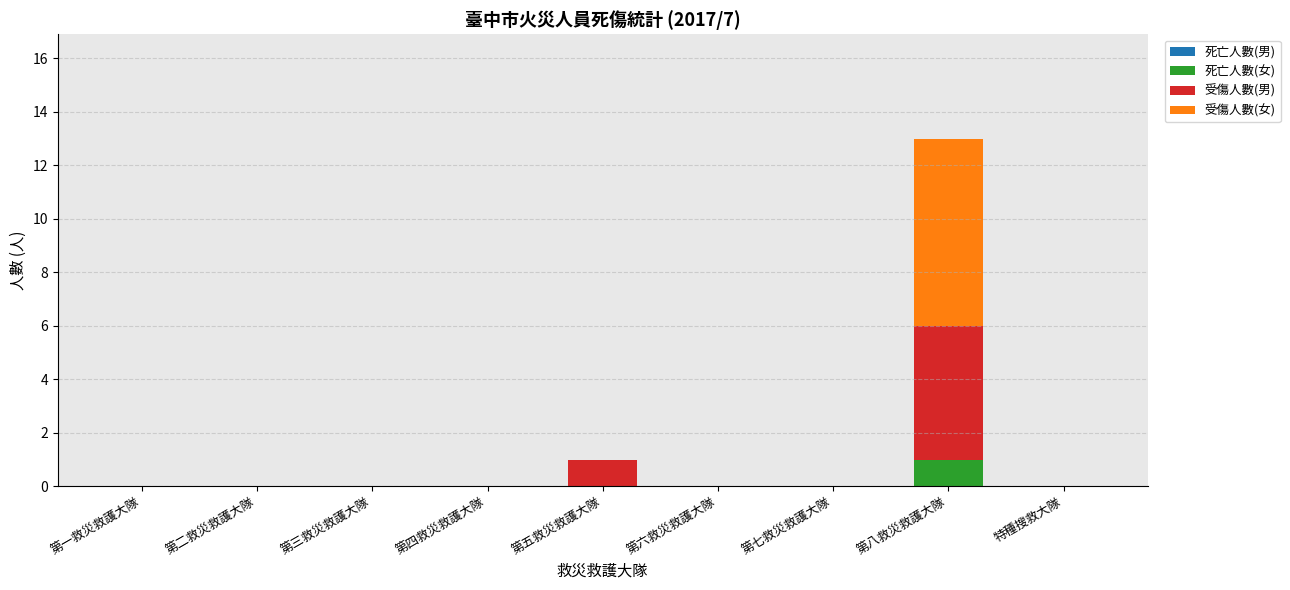

At which category is the sum across all series the highest?

第八救災救護大隊